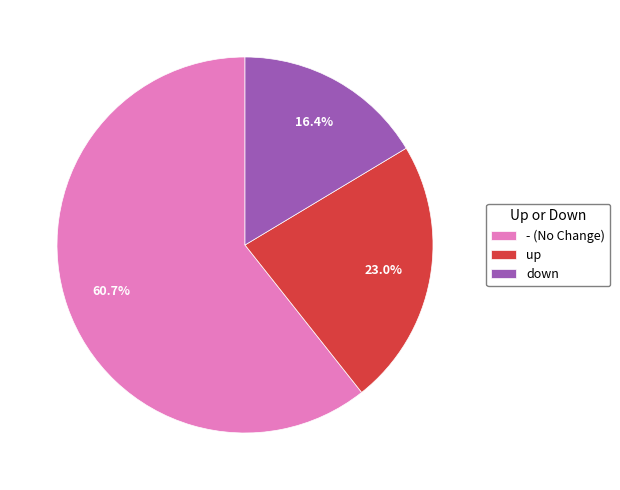

Rank the categories by value from lowest to highest.

down, up, - (No Change)